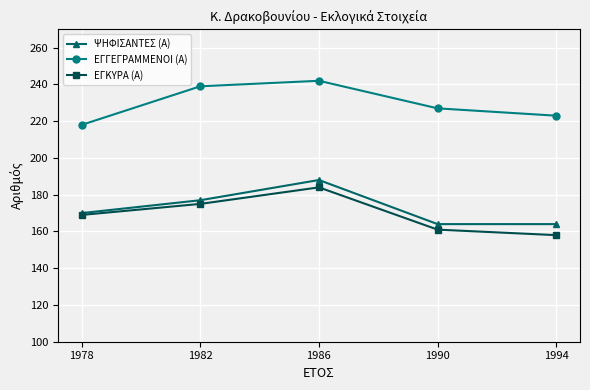

True or false: ΕΓΓΕΓΡΑΜΜΕΝΟΙ (Α) and ΨΗΦΙΣΑΝΤΕΣ (Α) cross at least once.

False